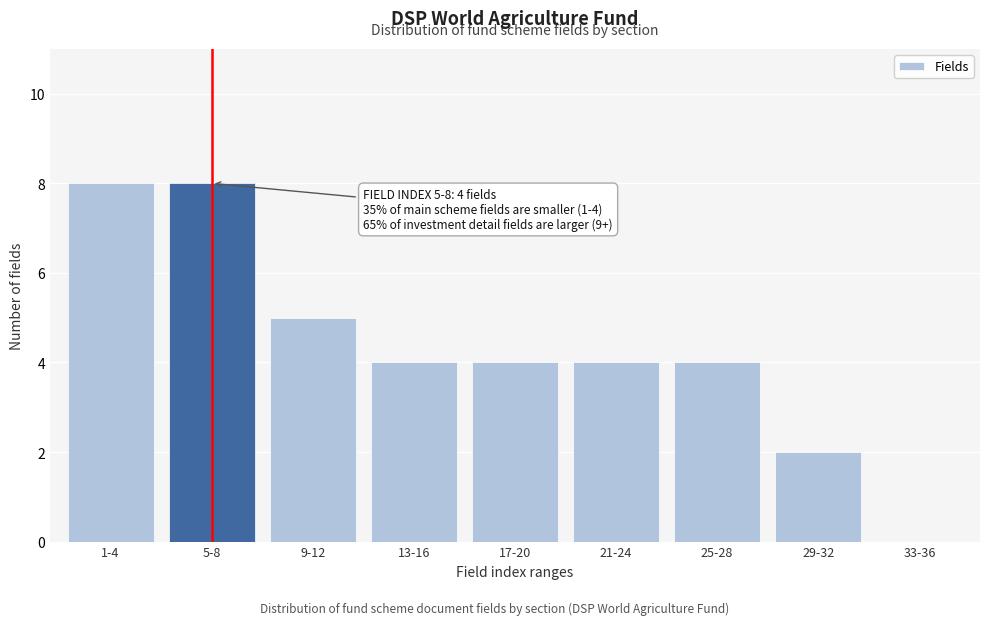

Reading right to left, extract all data points from this chart.

33-36=0	29-32=2	25-28=4	21-24=4	17-20=4	13-16=4	9-12=5	5-8=8	1-4=8